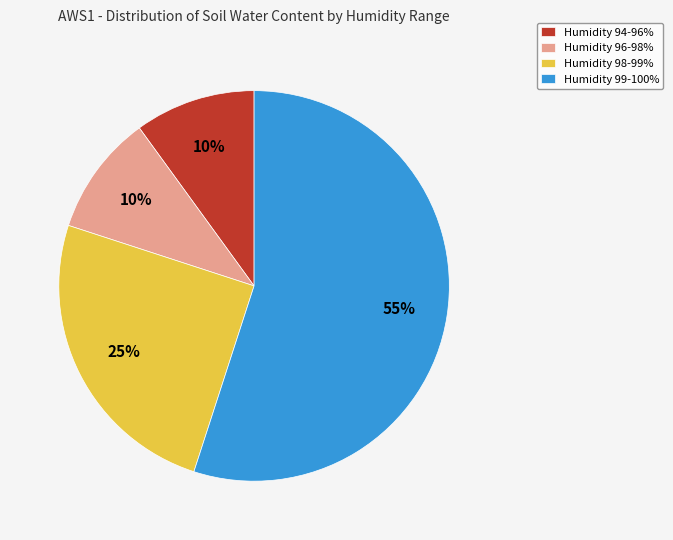

To the nearest percent, what portion does Humidity 98-99% represent?

25%